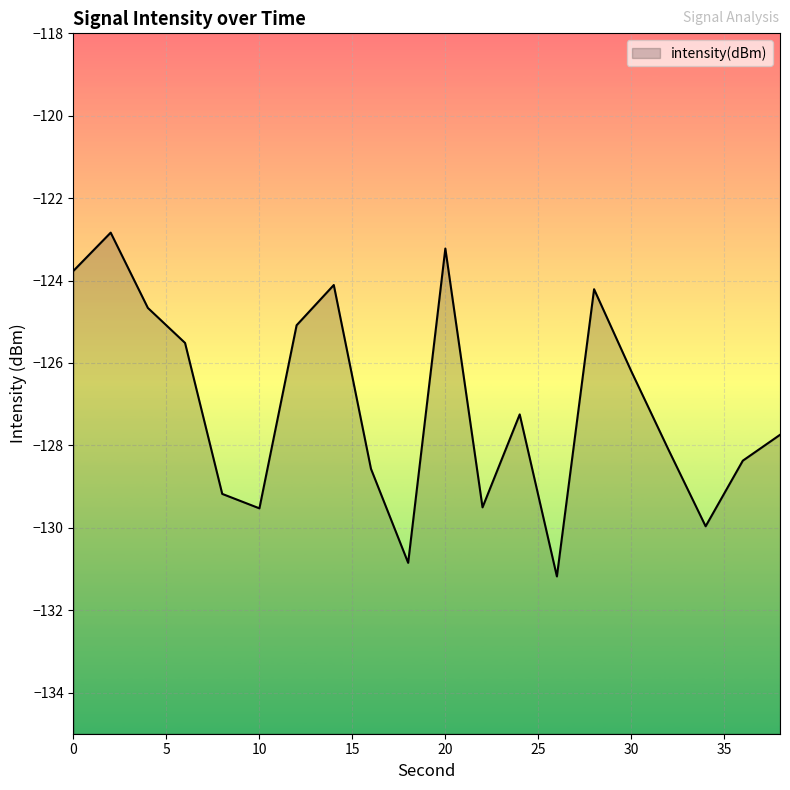

Count the number of categories in the chart.

20